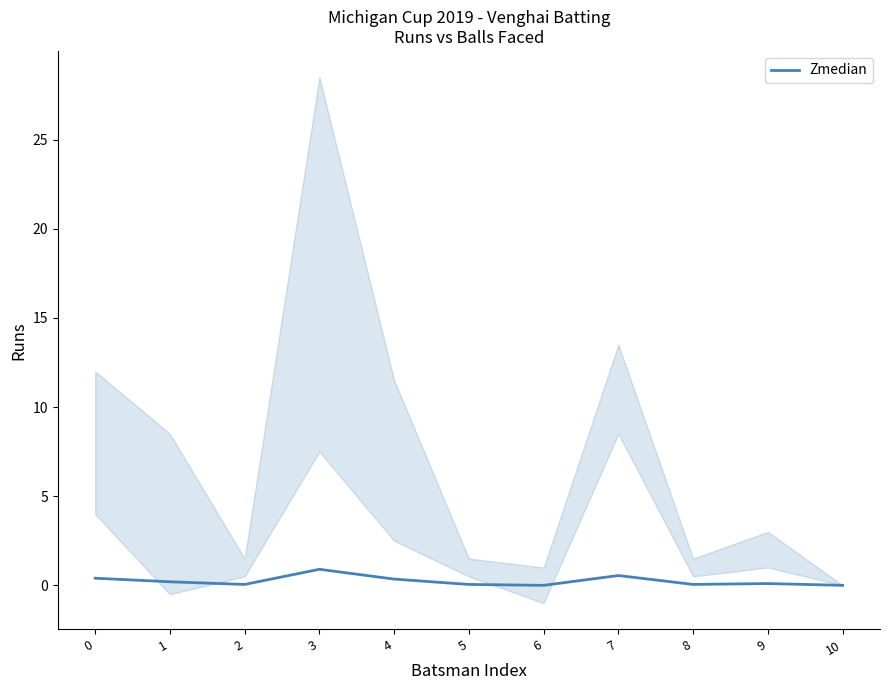

At which category does the data reach its first local valley?

2